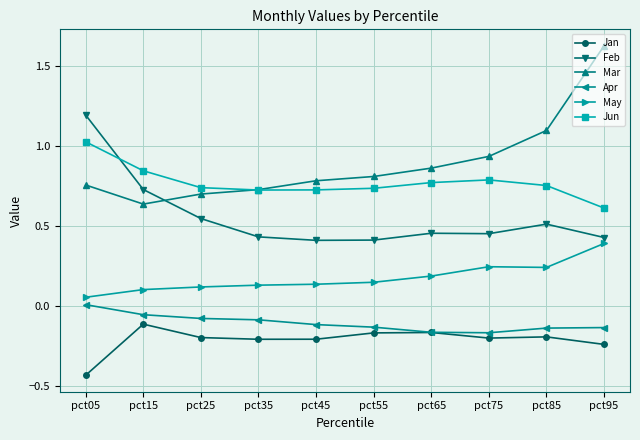

True or false: Feb and Apr intersect in this chart.

False